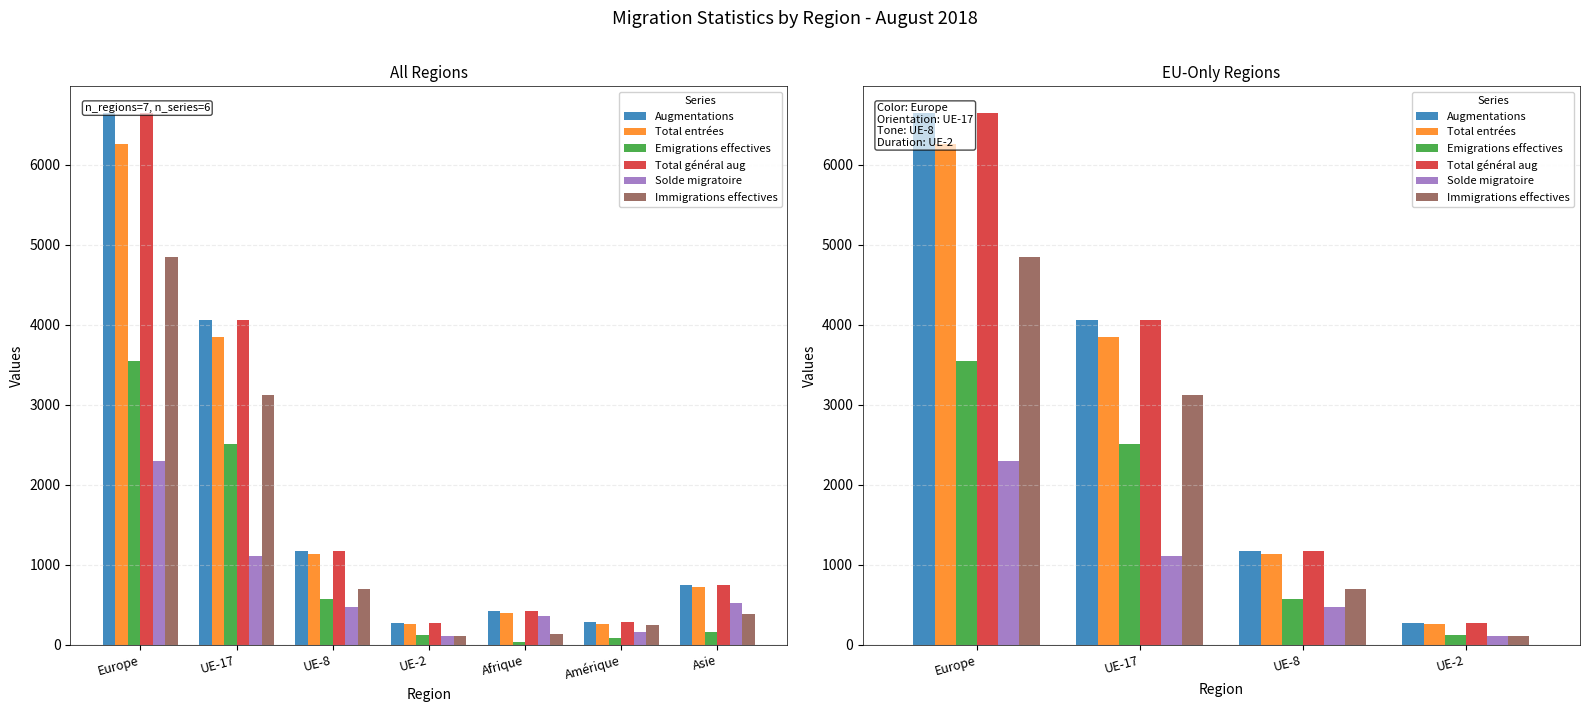

Reading right to left, transcribe all the data shown in this chart.

Augmentations: Asie=745	Amérique=286	Afrique=415	UE-2=266	UE-8=1169	UE-17=4058	Europe=6649
Total entrées: Asie=716	Amérique=262	Afrique=397	UE-2=259	UE-8=1133	UE-17=3849	Europe=6260
Emigrations effectives: Asie=163	Amérique=79	Afrique=27	UE-2=115	UE-8=568	UE-17=2511	Europe=3544
Total général aug: Asie=745	Amérique=286	Afrique=415	UE-2=266	UE-8=1169	UE-17=4058	Europe=6649
Solde migratoire: Asie=526	Amérique=162	Afrique=358	UE-2=114	UE-8=470	UE-17=1106	Europe=2302
Immigrations effectives: Asie=382	Amérique=244	Afrique=138	UE-2=111	UE-8=700	UE-17=3117	Europe=4853